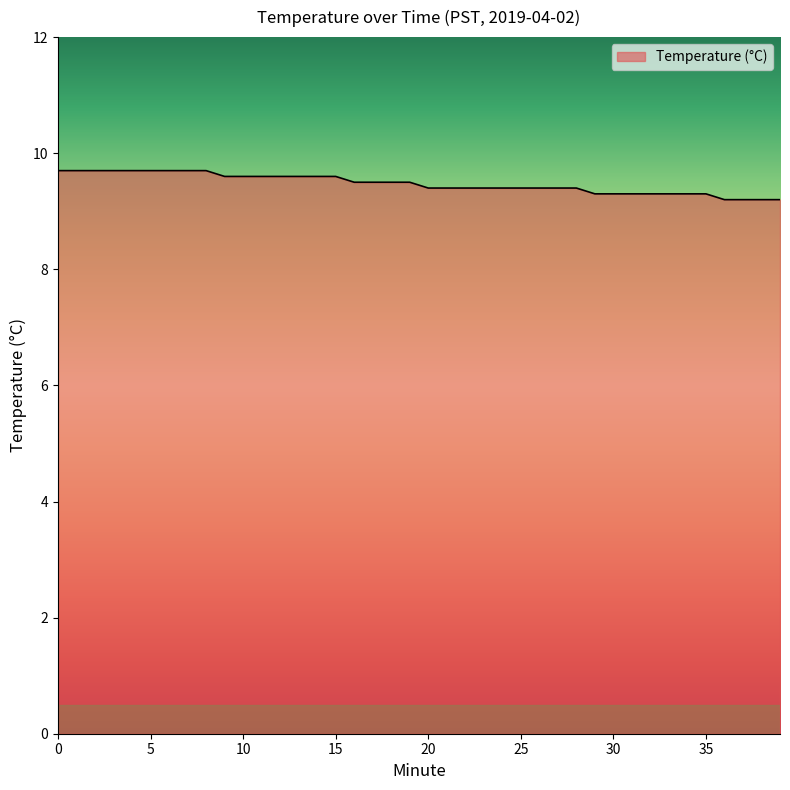

What is the difference between the maximum and minimum values?

0.5